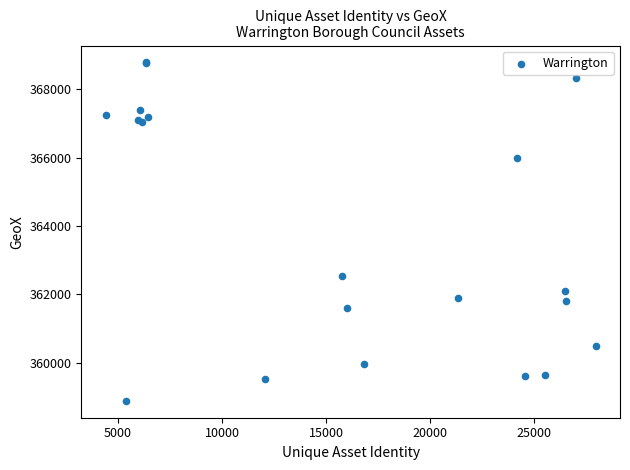

What Y value in the scatter plot is closest to 363835?

362550